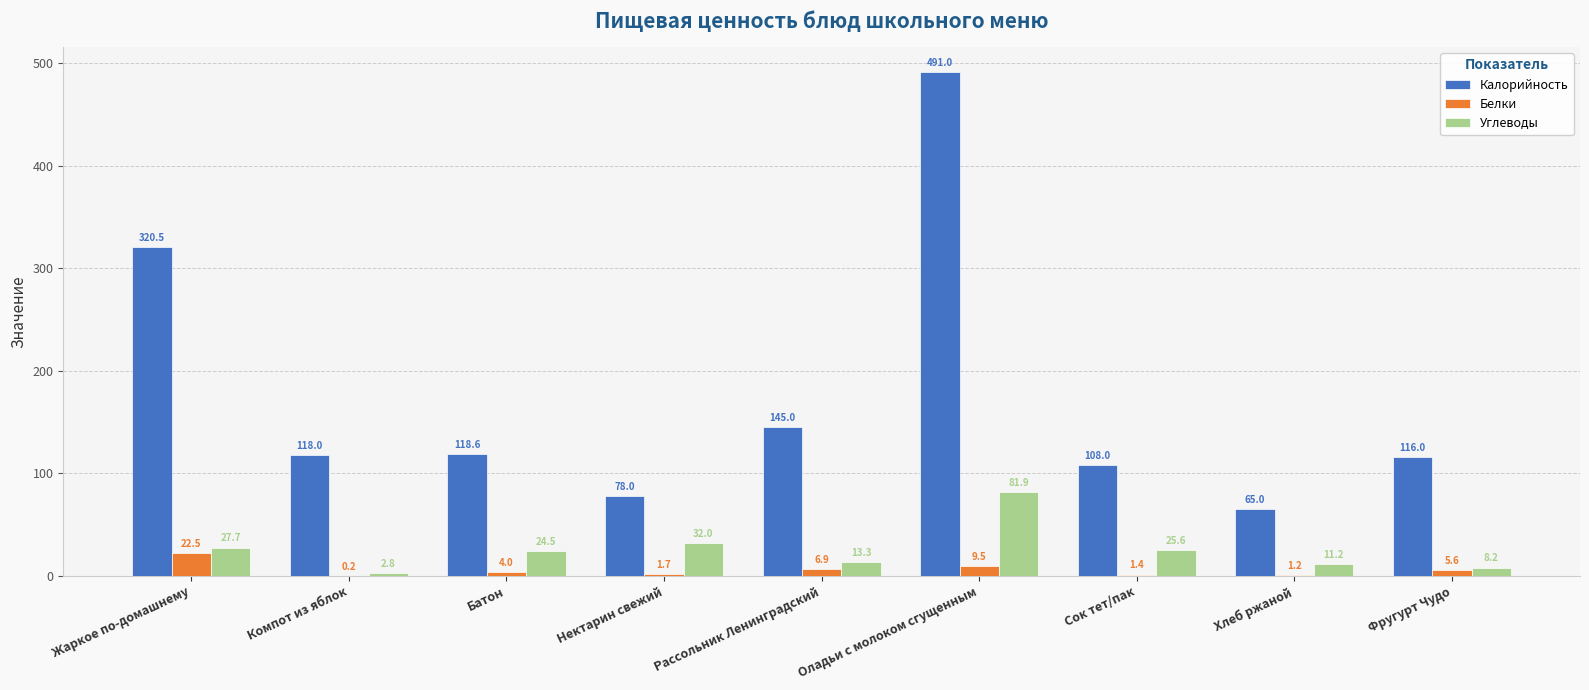

Reading left to right, list all the values displayed in this chart.

Калорийность: 320.5	118.0	118.6	78.0	145.0	491.0	108.0	65.0	116.0
Белки: 22.5	0.2	4.0	1.7	6.9	9.5	1.4	1.2	5.6
Углеводы: 27.7	2.8	24.5	32.0	13.3	81.9	25.6	11.2	8.2